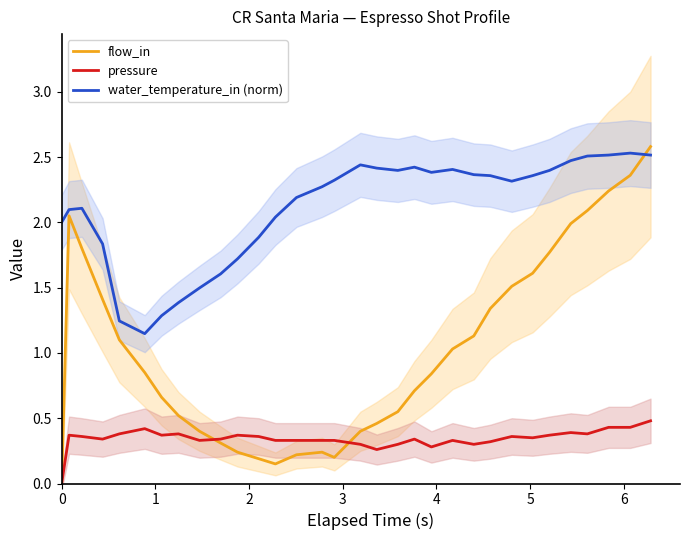

What is the value of the pressure point at the 30th from the left?

0.4